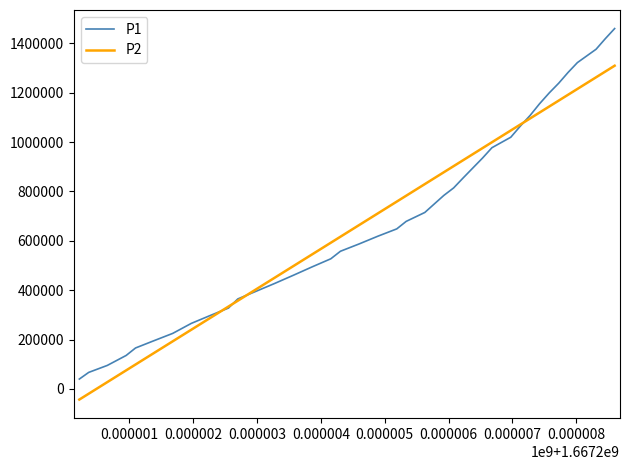

List the series in order of their peak value, lowest first.

P2, P1